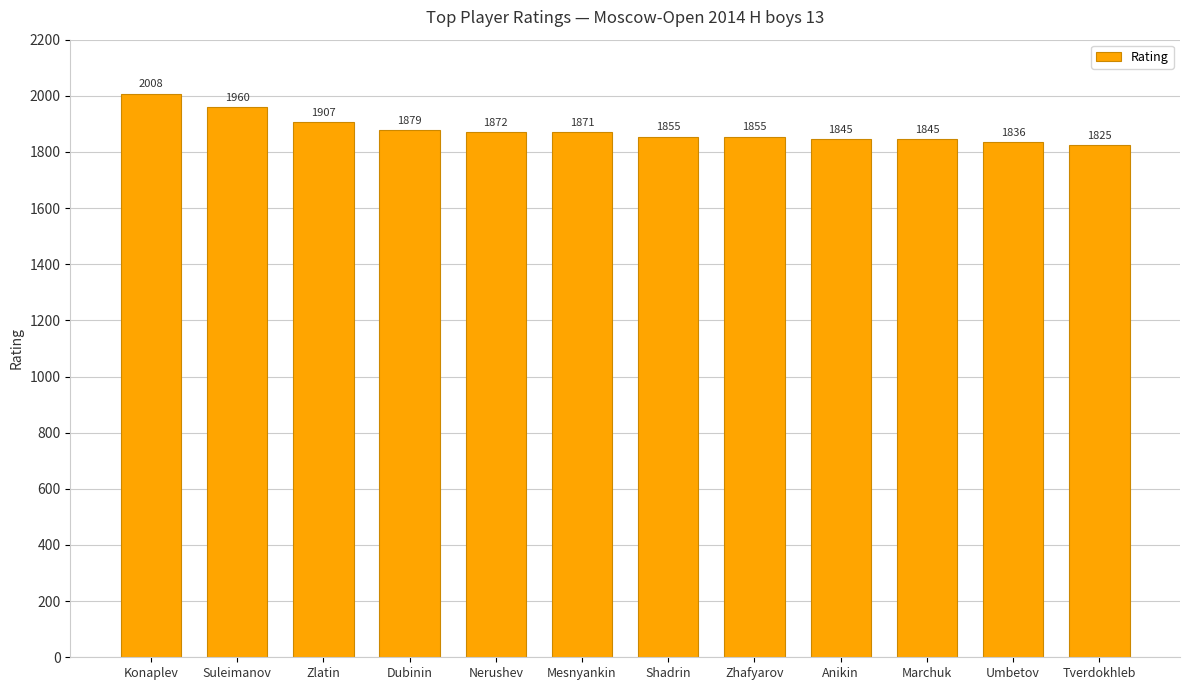

What position from the left is Shadrin?

7